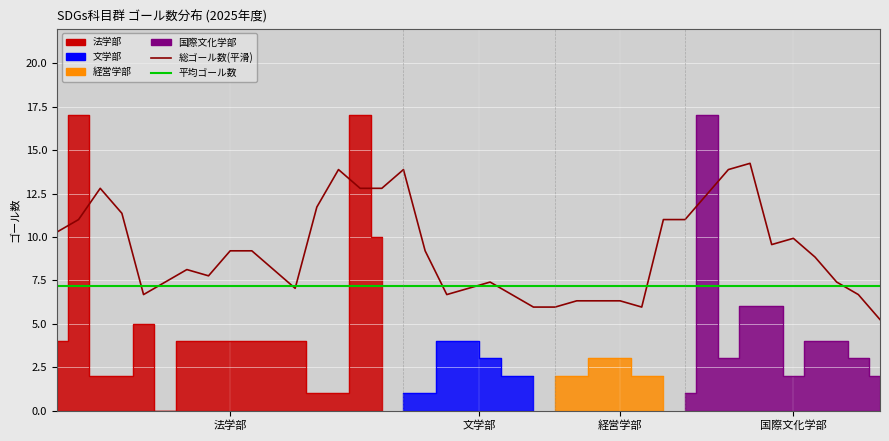

True or false: 平均ゴール数 has a value of 2.3 at 6.

False